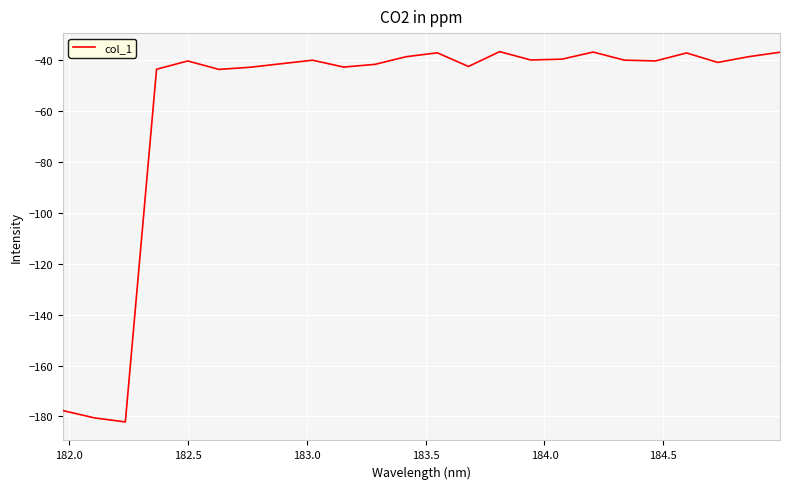

What is the maximum value shown in the chart?

-36.5